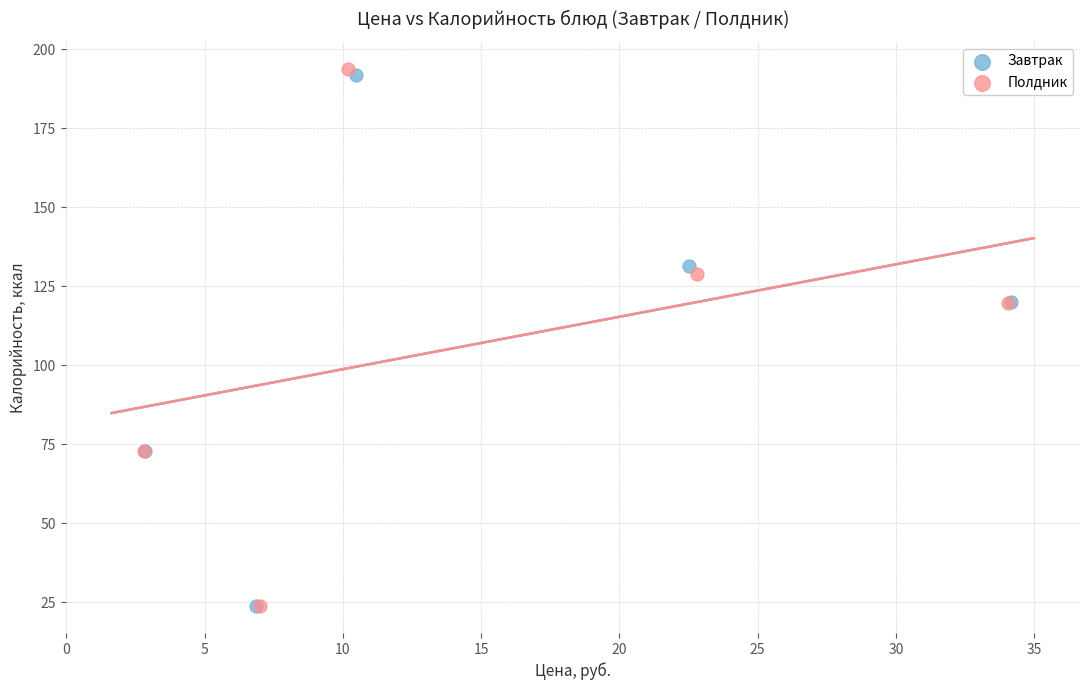

Which series has the widest spread of Y values?

Полдник